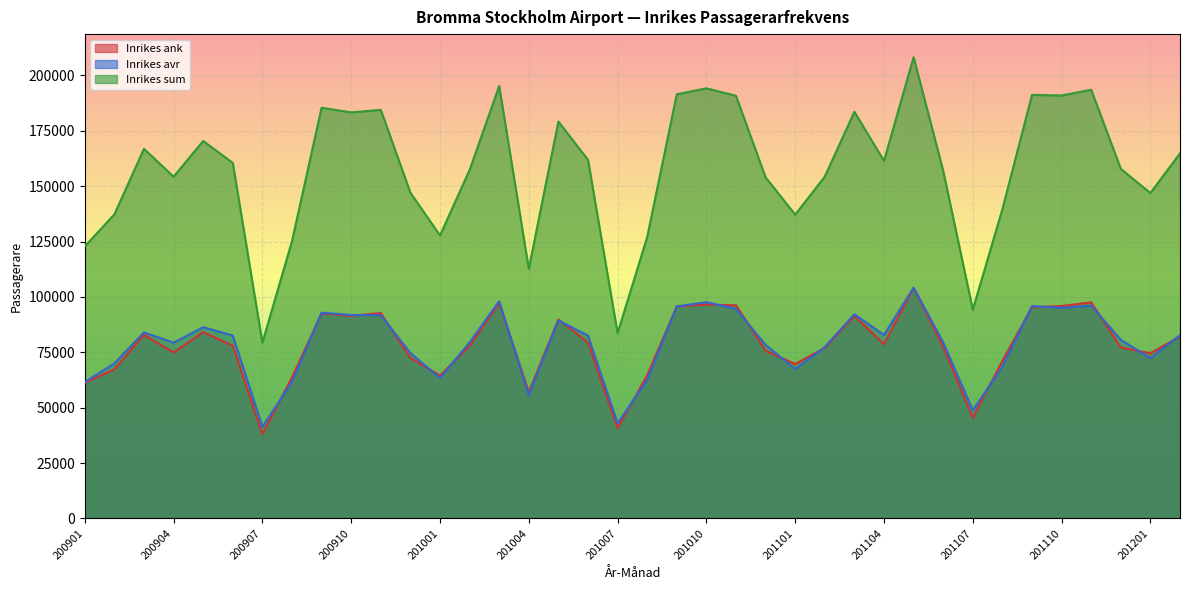

Which series changed the most between 201103 and 201202?

Inrikes sum